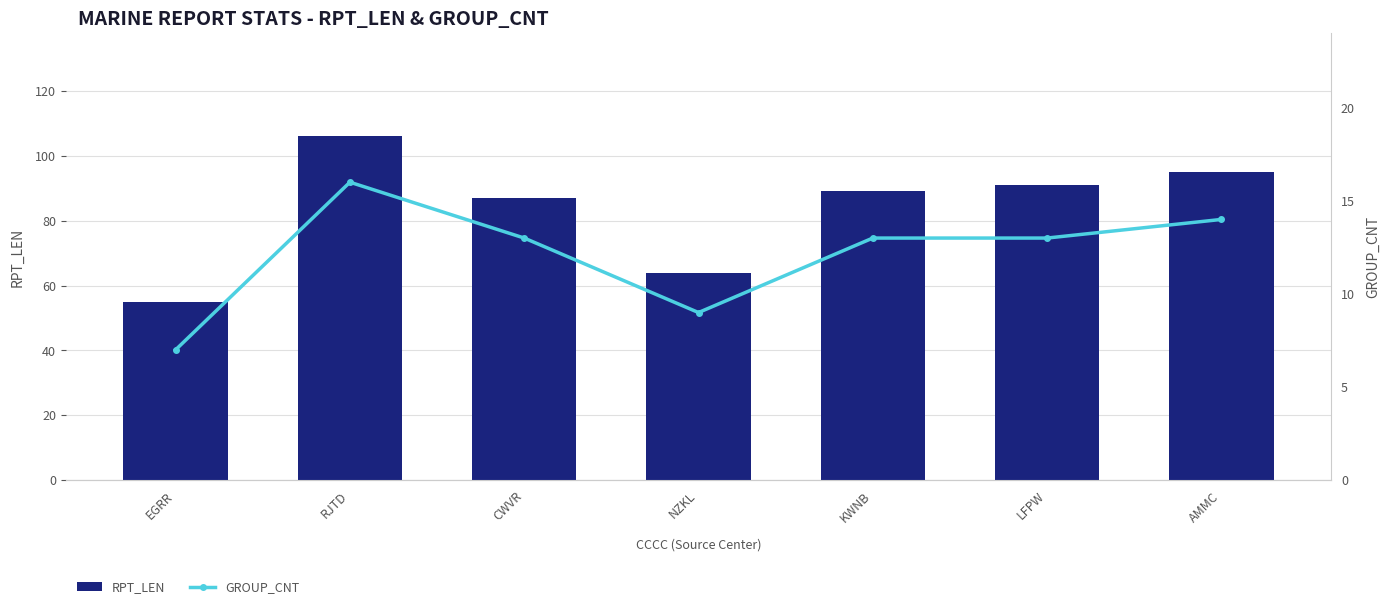

Reading left to right, transcribe all the data shown in this chart.

RPT_LEN: 55	106	87	64	89	91	95
GROUP_CNT: 7	16	13	9	13	13	14